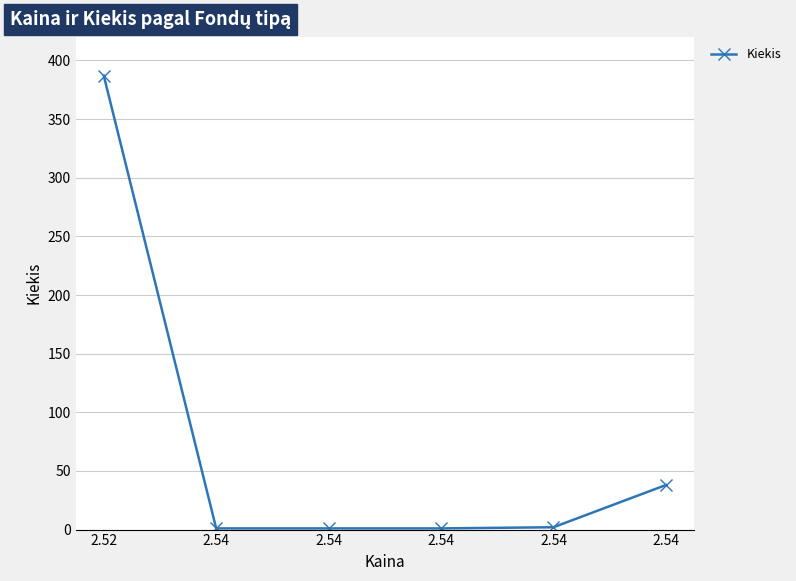

True or false: the data has more than 2 interior local peaks.

False